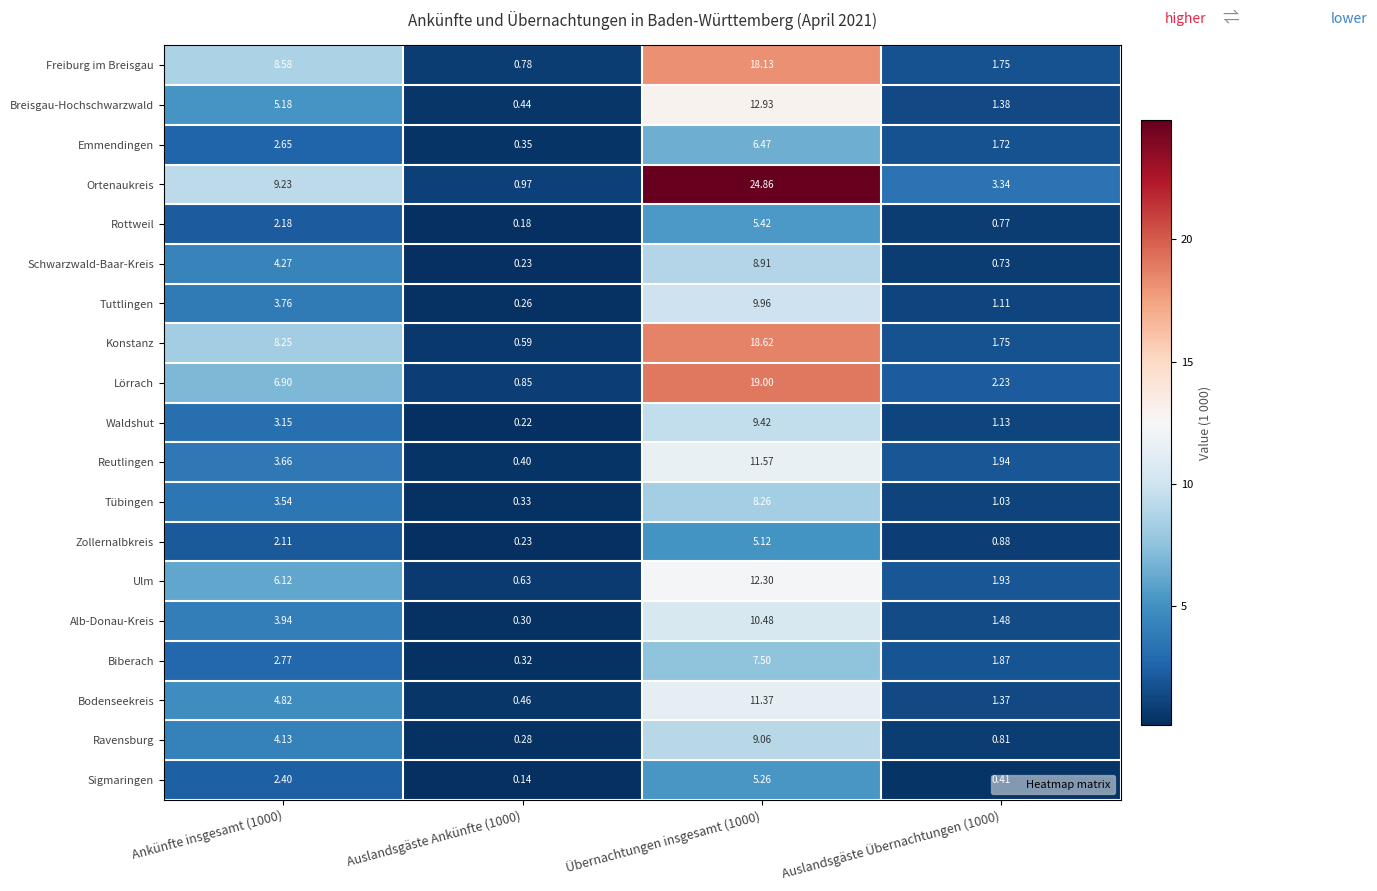

Which series has the widest spread of values?

Ortenaukreis